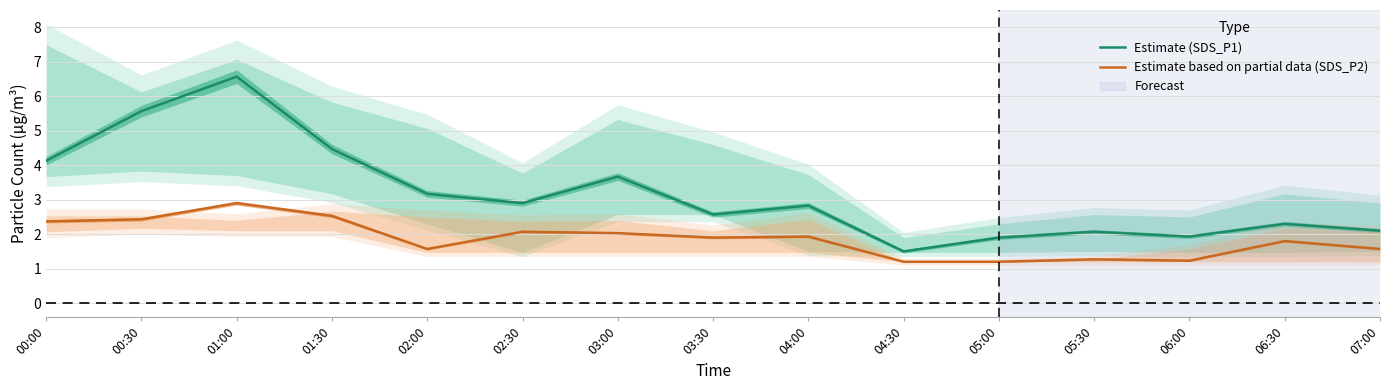

Is it true that Estimate (SDS_P1) equals 2.5 at 01:30?

False